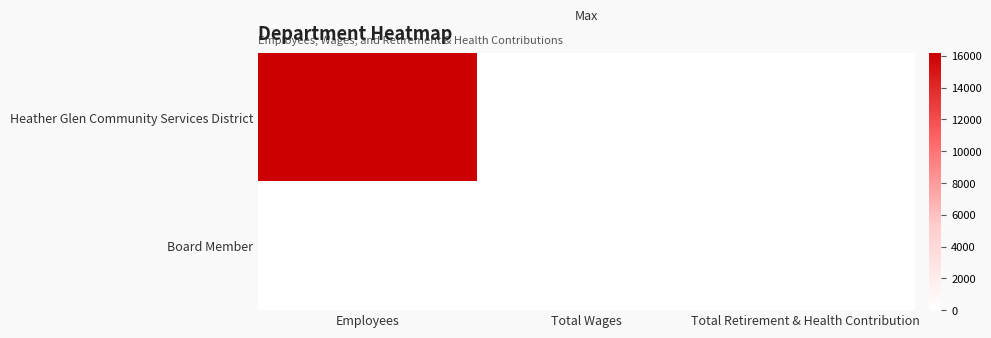

Rank the series by their maximum value, from highest to lowest.

Heather Glen Community Services District, Board Member